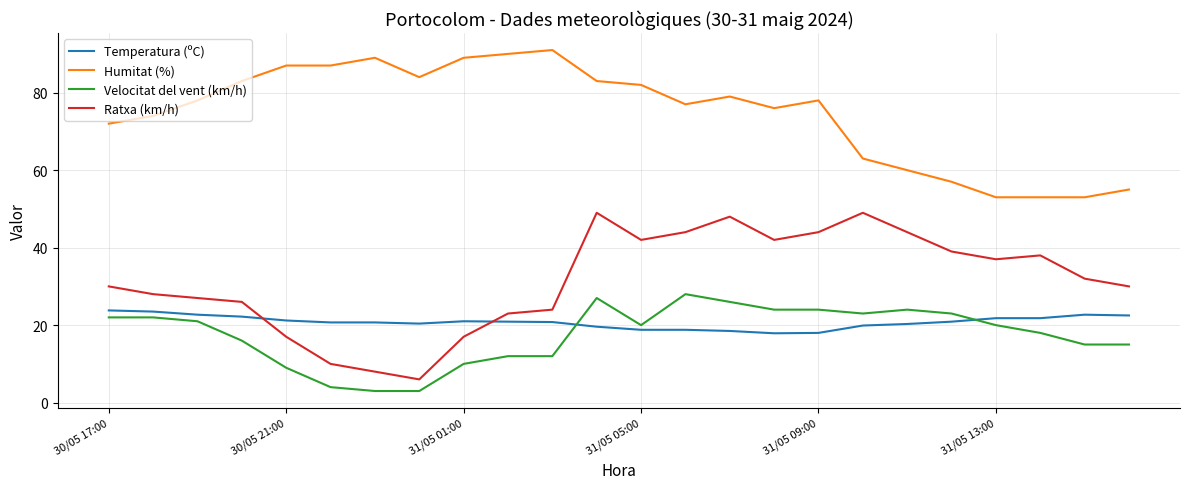

Which series has the largest total across all categories?

Humitat (%)